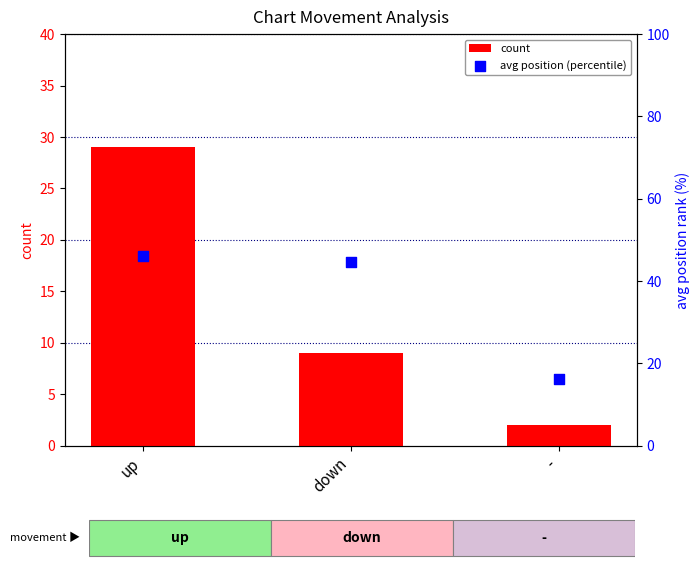

At which category is the sum across all series the highest?

up